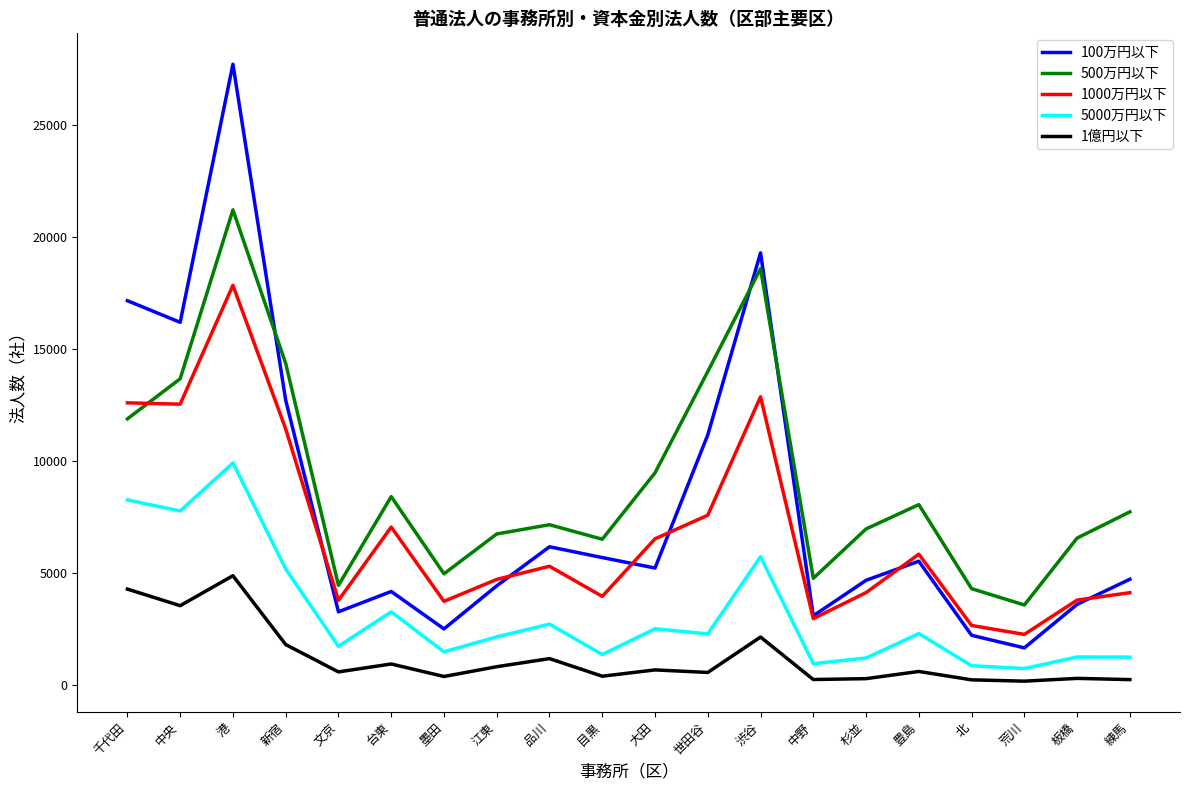

Between which two adjacent categories do 100万円以下 and 1000万円以下 first intersect?

新宿 and 文京